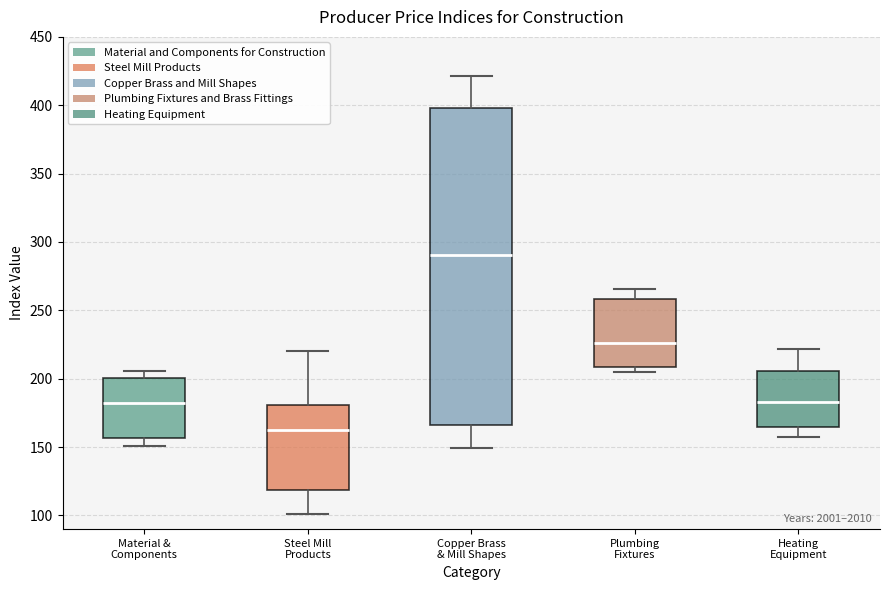

Where is the upper edge of the box for Copper Brass & Mill Shapes on the y-axis? The values are not printed on the chart, so give them approximately, as read against the axis.

400